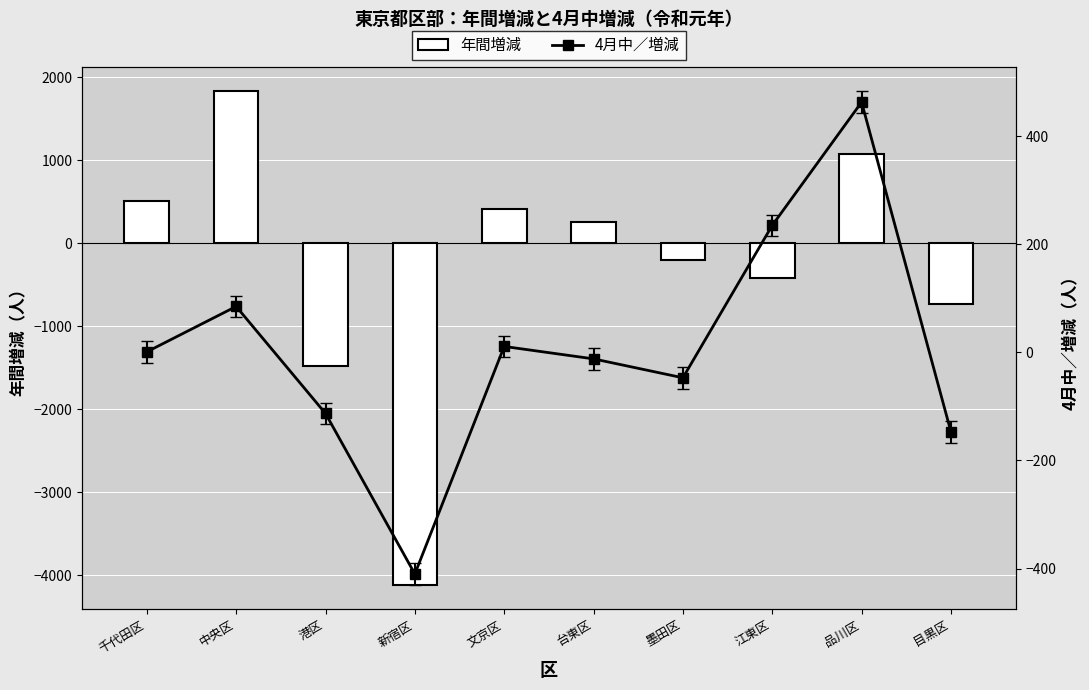

Reading left to right, what are all the values shown in this chart?

年間増減: 千代田区=503	中央区=1829	港区=-1475	新宿区=-4115	文京区=417	台東区=260	墨田区=-200	江東区=-423	品川区=1072	目黒区=-731
4月中／増減: 千代田区=1	中央区=85	港区=-113	新宿区=-410	文京区=11	台東区=-12	墨田区=-47	江東区=235	品川区=463	目黒区=-147